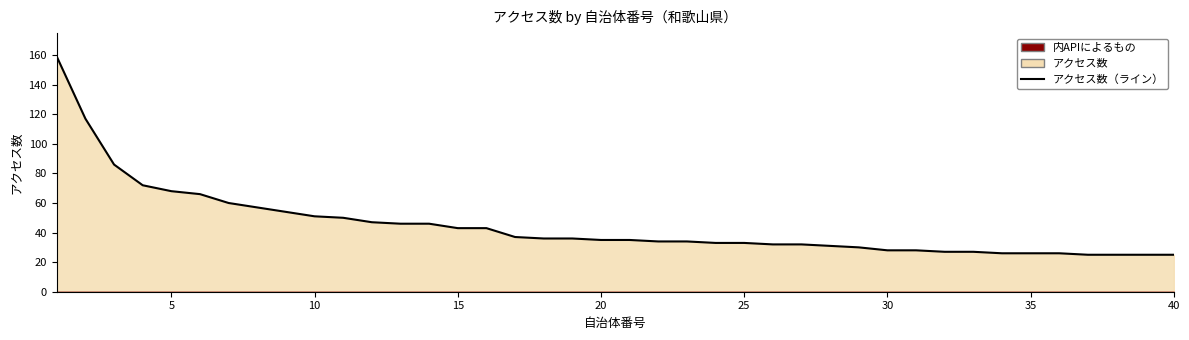

True or false: the data has more than 1 interior local peaks.

False